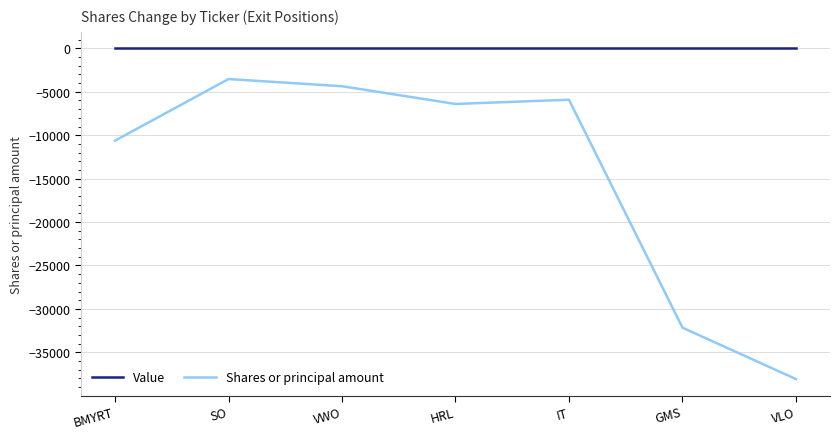

Reading left to right, transcribe all the data shown in this chart.

Value: 0	0	0	0	0	0	0
Shares or principal amount: -10624	-3530	-4357	-6400	-5912	-32162	-38077